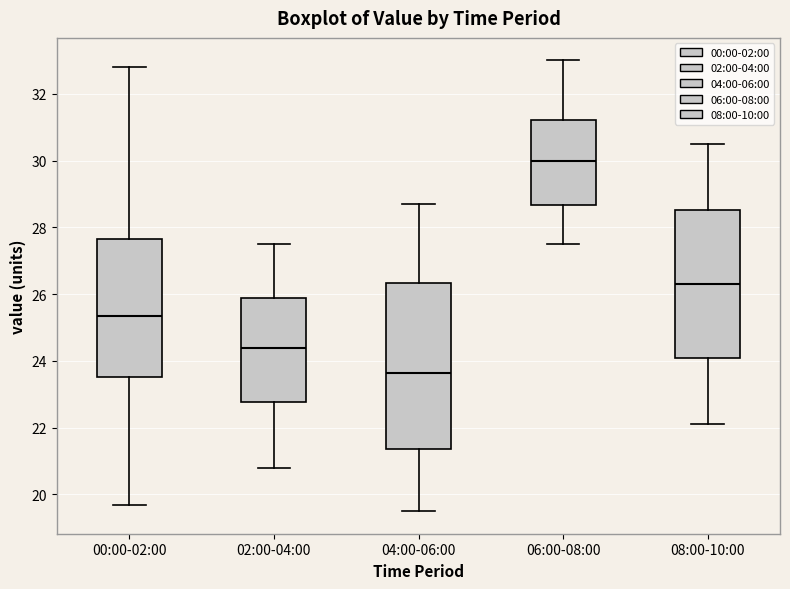

Reading left to right, transcribe this box plot: for each box, give where its median line is, the range the box spans, and where its two whiskers end, as read against the y-axis. The values are not printed on the chart, so give them approximately, as read against the axis.

00:00-02:00: median 25.4, box 23.6 to 27.6, whiskers 19.8 to 32.8
02:00-04:00: median 24.4, box 22.8 to 25.8, whiskers 20.8 to 27.6
04:00-06:00: median 23.6, box 21.4 to 26.4, whiskers 19.6 to 28.8
06:00-08:00: median 30.0, box 28.6 to 31.2, whiskers 27.6 to 33.0
08:00-10:00: median 26.4, box 24.0 to 28.6, whiskers 22.2 to 30.6